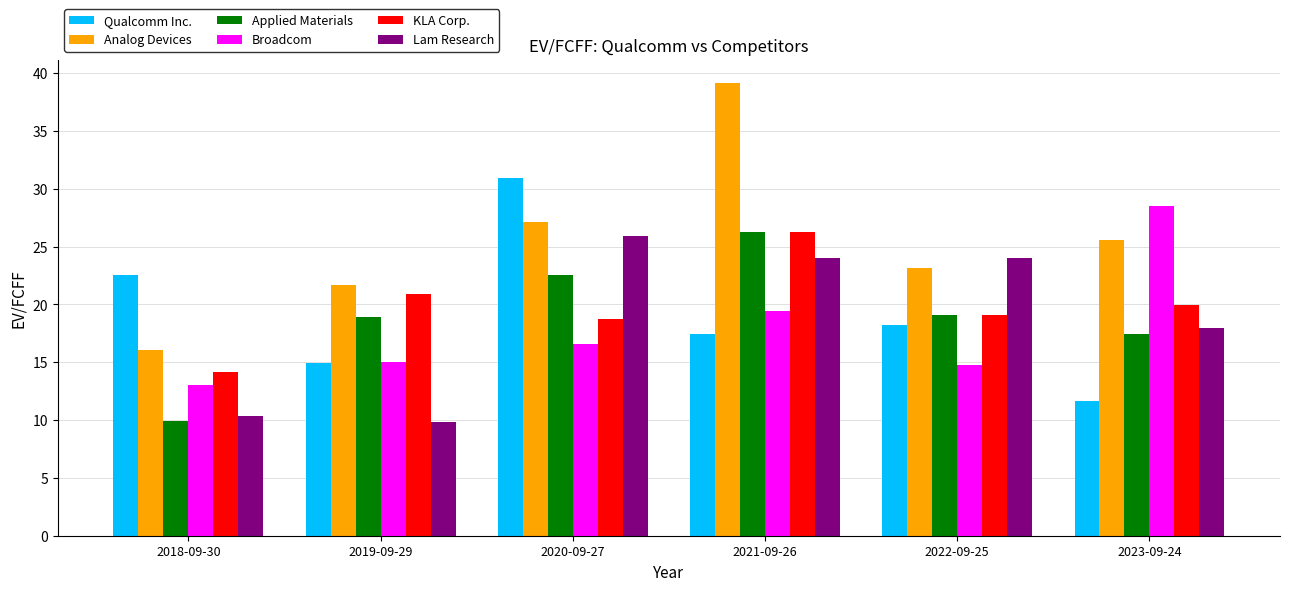

What is the sum of the Broadcom values at 2019-09-29 and 2023-09-24?

43.6